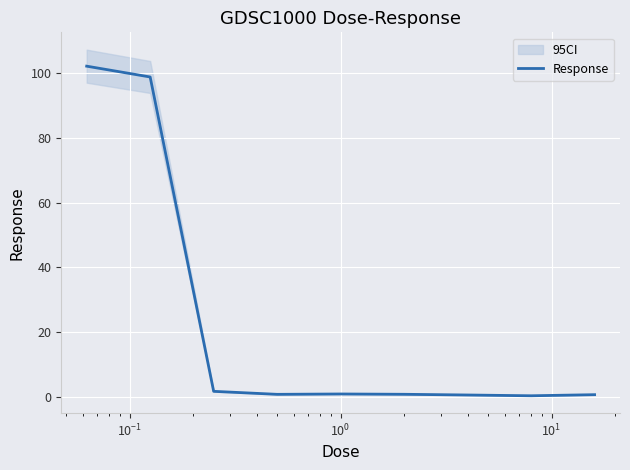

What is the maximum value for Response?

102.2